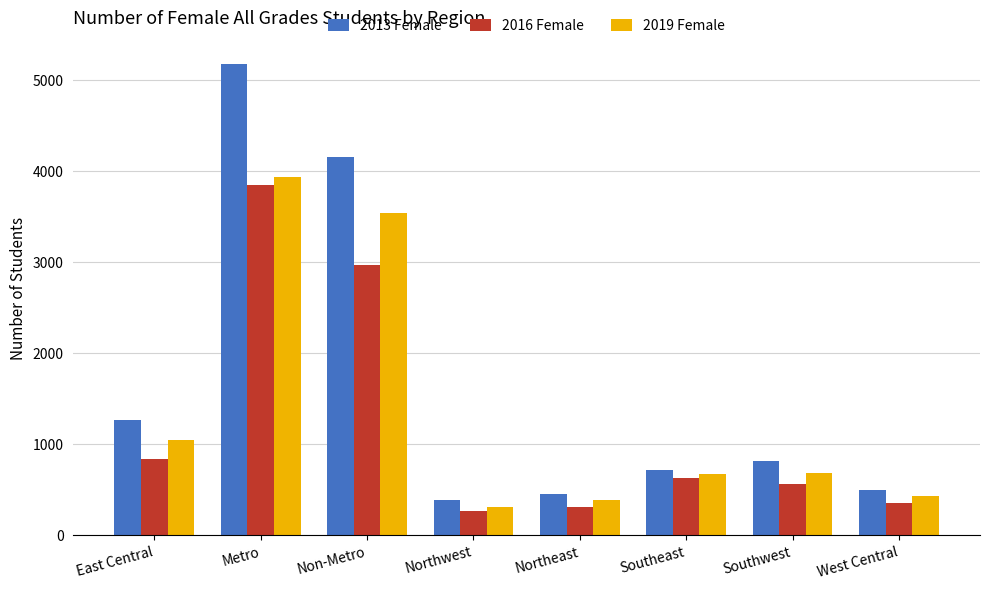

At which label is 2016 Female closest to 2058?

Non-Metro